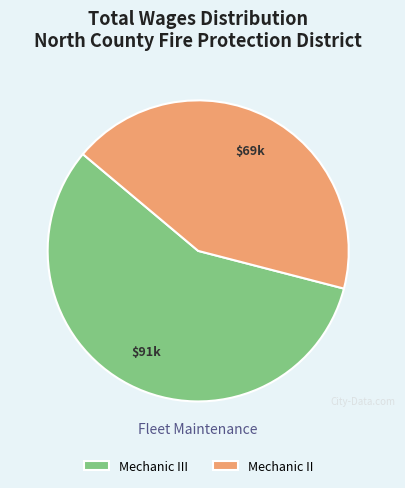

How many segments does this pie chart have?

2